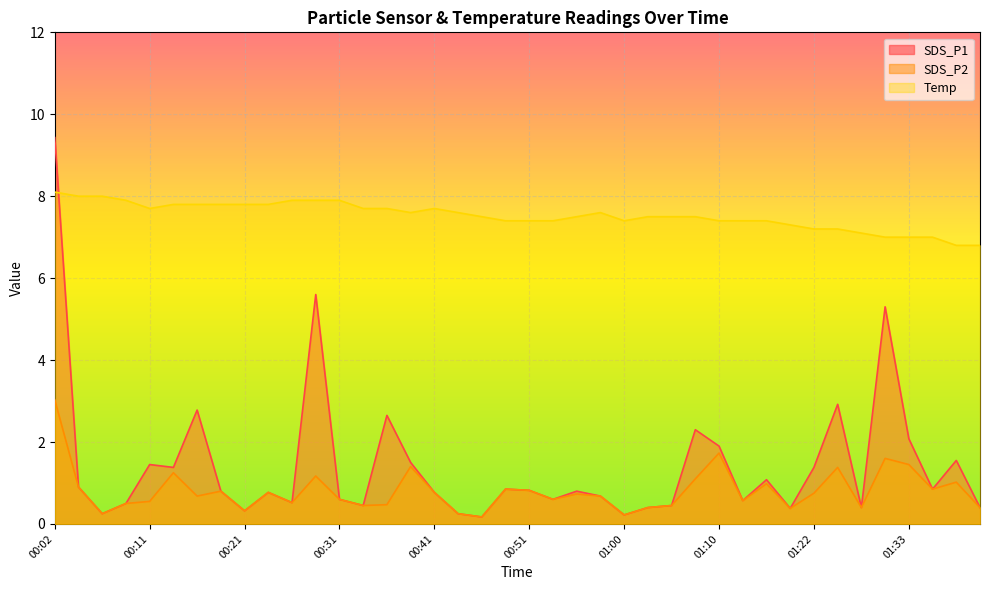

What position from the right is 01:08?

13